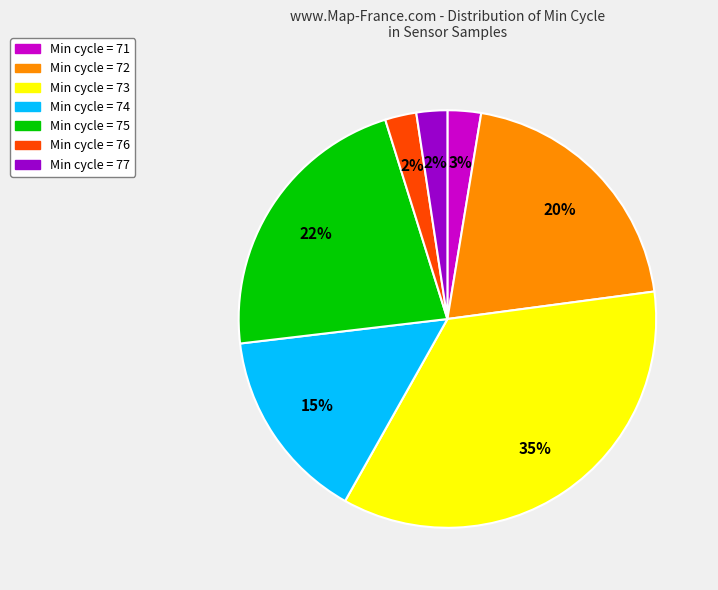

Does any single category account for the majority?

No